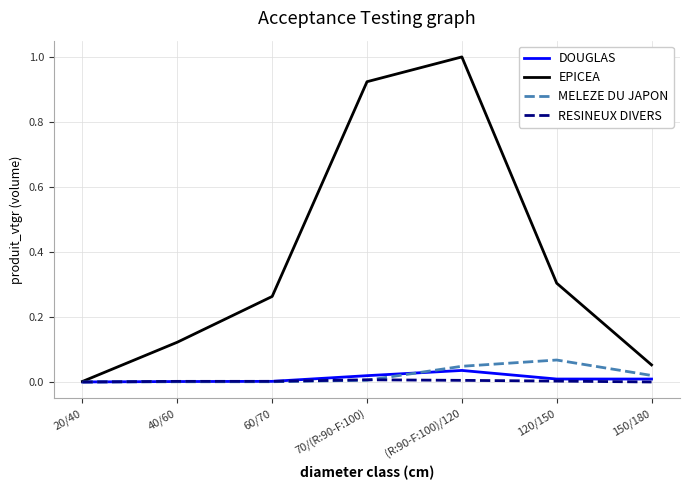

Rank the categories by EPICEA value from lowest to highest.

20/40, 150/180, 40/60, 60/70, 120/150, 70/(R:90-F:100), (R:90-F:100)/120